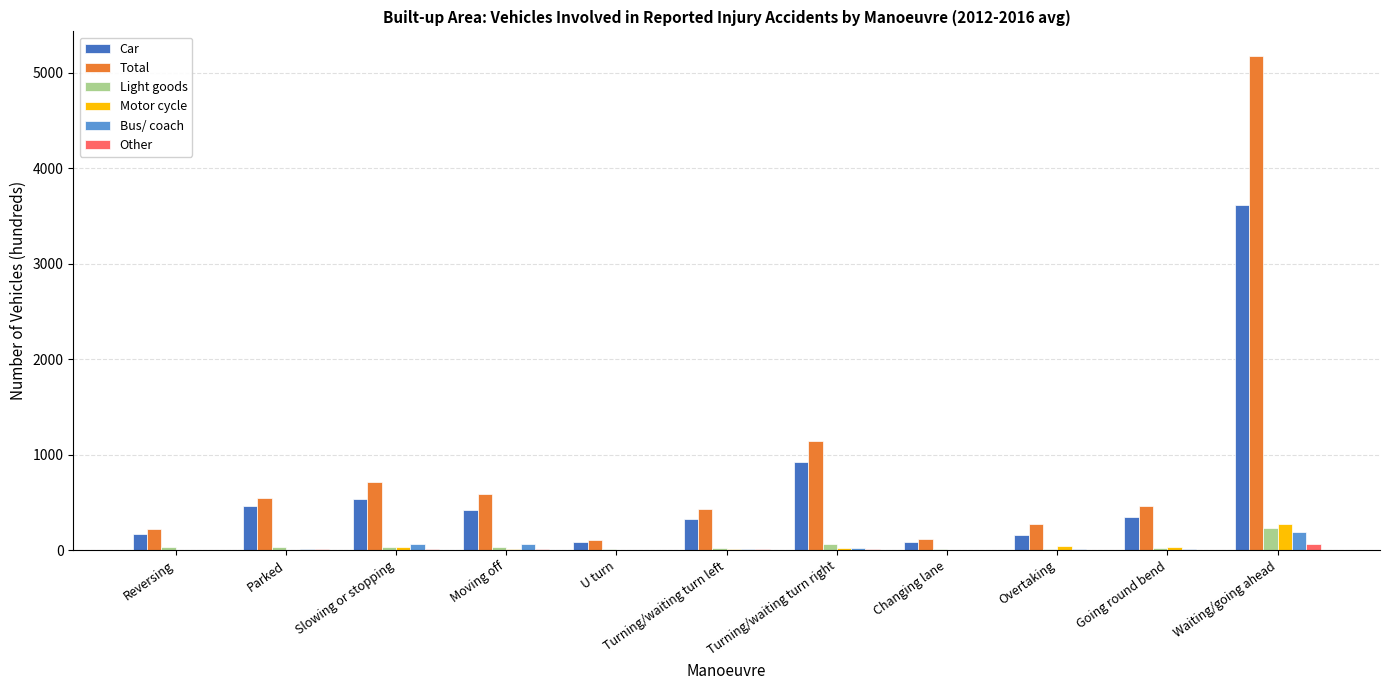

Between Slowing or stopping and U turn, which series saw the biggest shift?

Total